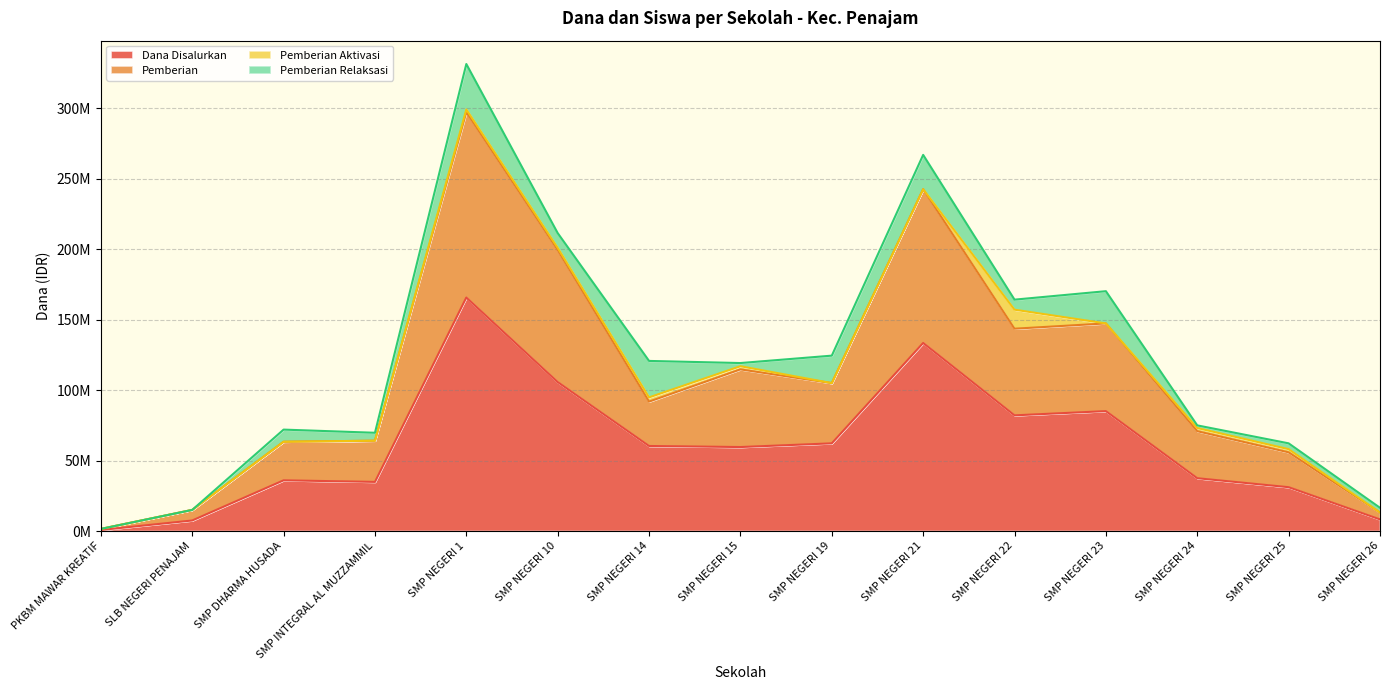

What is the maximum value for Dana Disalurkan?

165750000